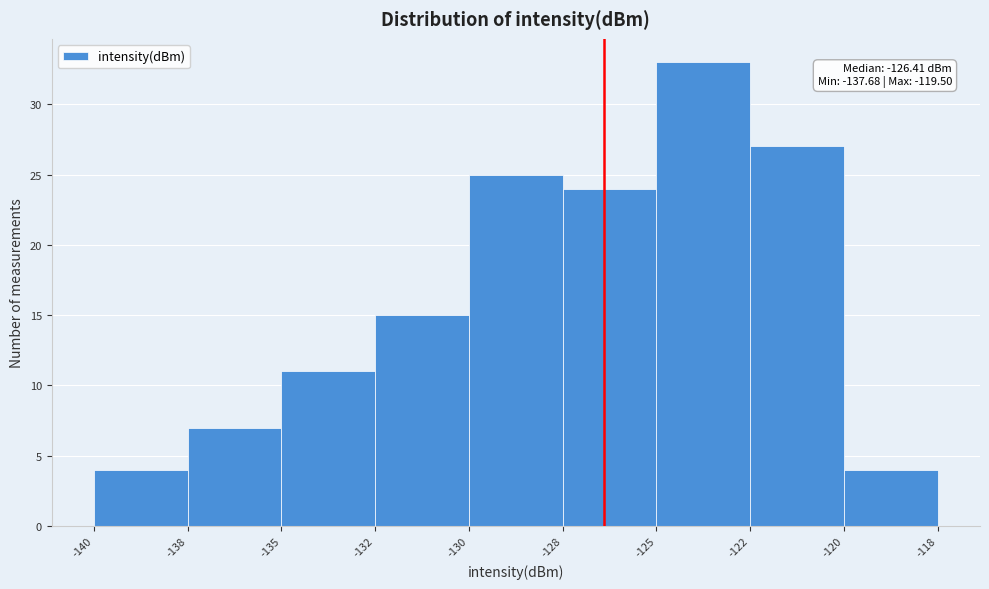

Reading left to right, what are all the values shown in this chart?

-140=4	-138=7	-135=11	-132=15	-130=25	-128=24	-125=33	-122=27	-120=4